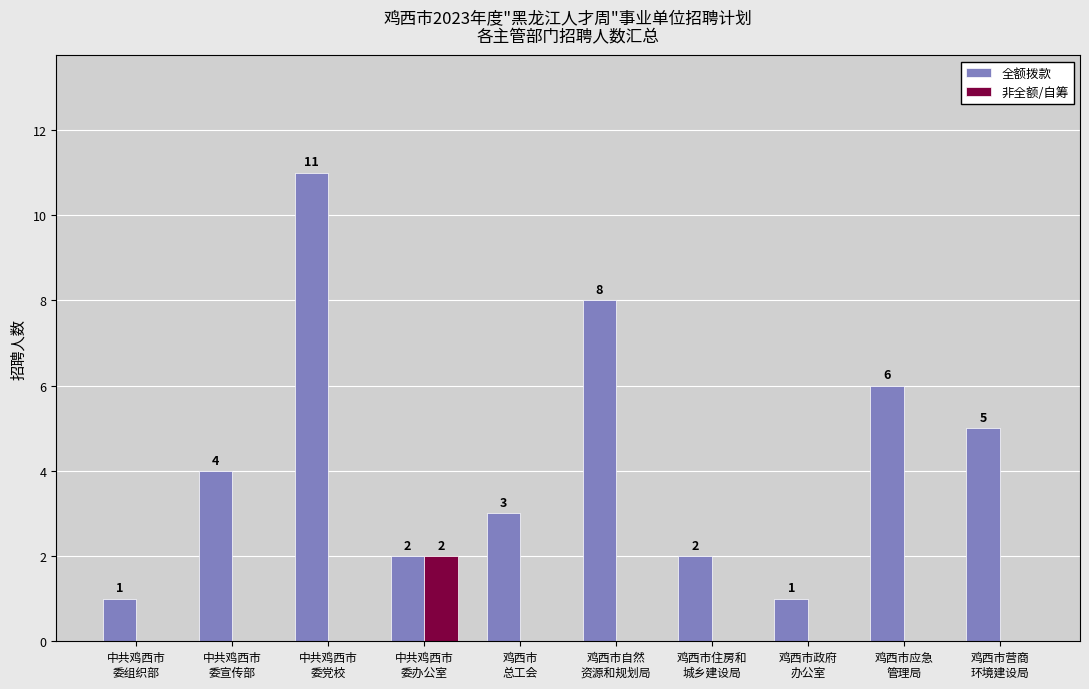

Are the bars horizontal?

No